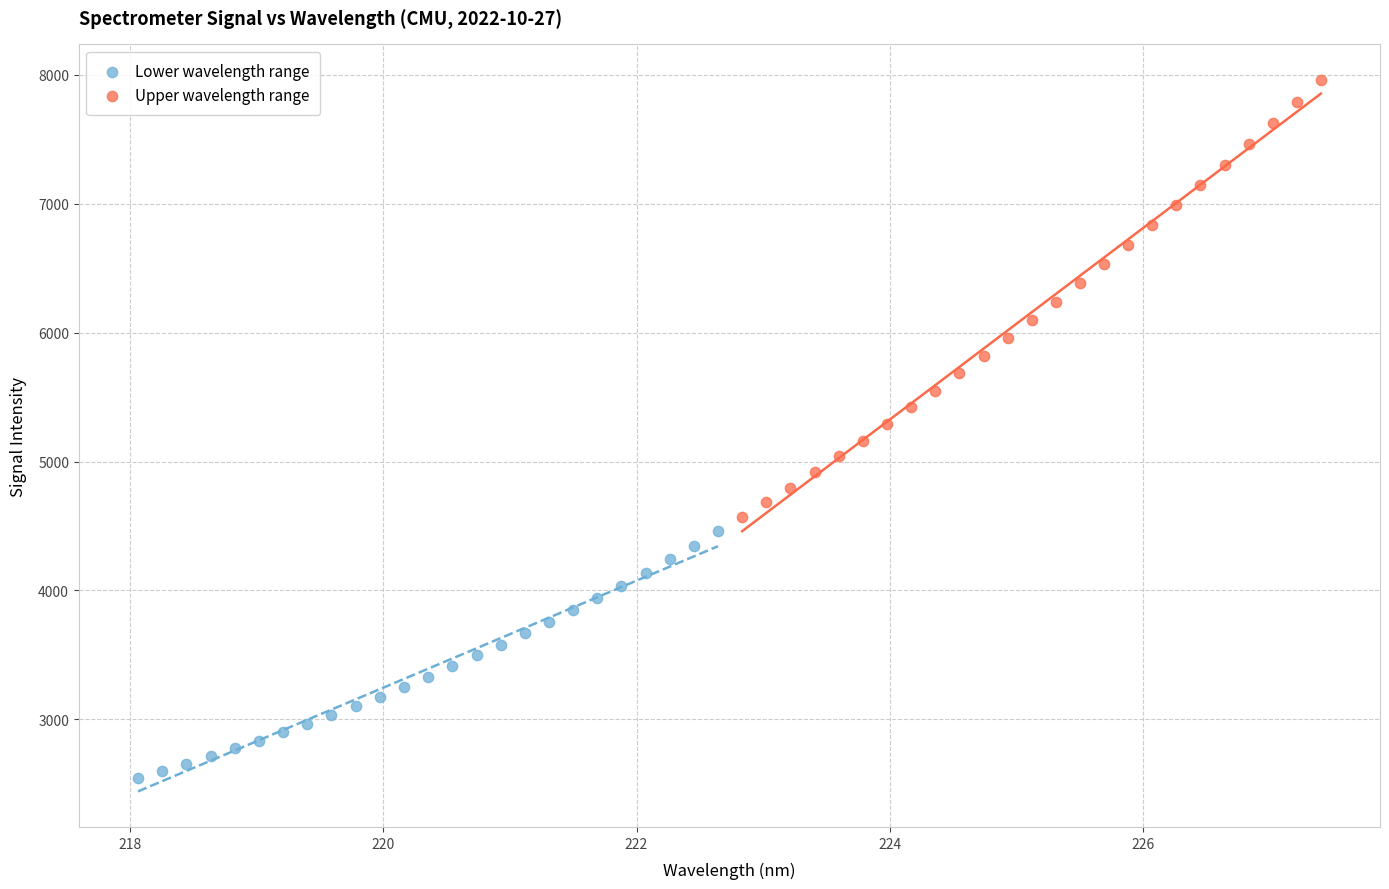

Which series reaches the maximum Y coordinate?

Upper wavelength range